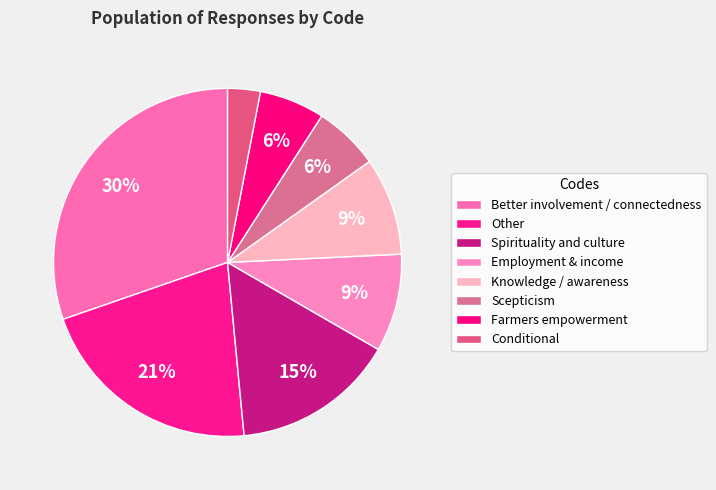

Is Employment & income the majority of the pie?

No